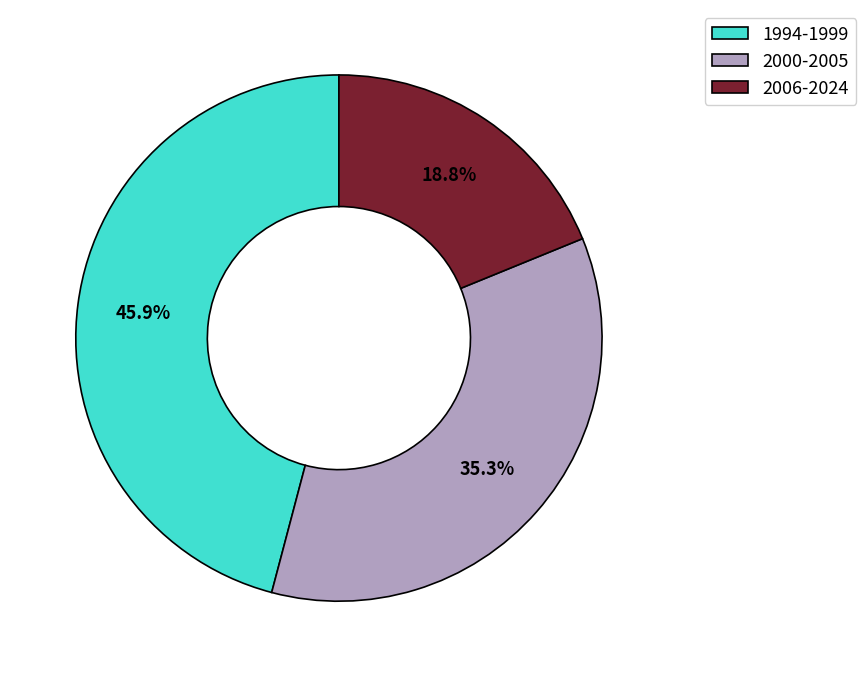

Which category has the biggest portion of the pie?

1994-1999